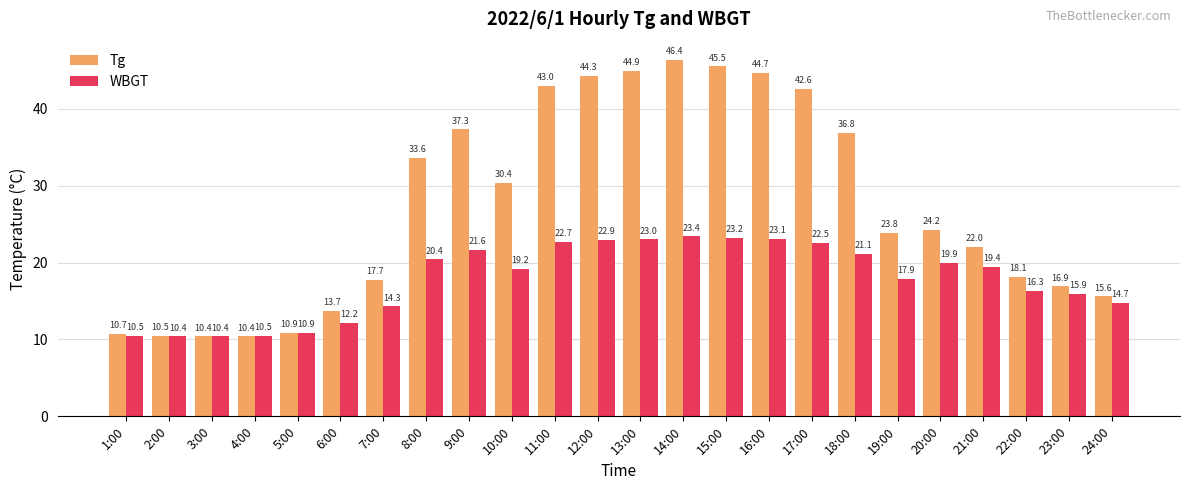

What is the smallest value displayed?

10.4